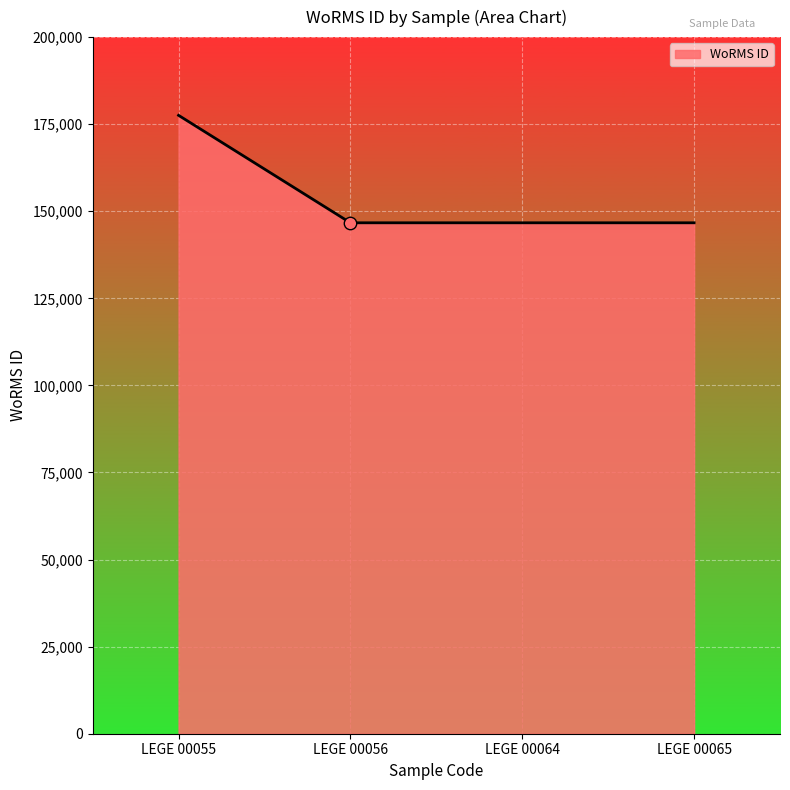

What is the change in value from LEGE 00055 to LEGE 00056?

-30849